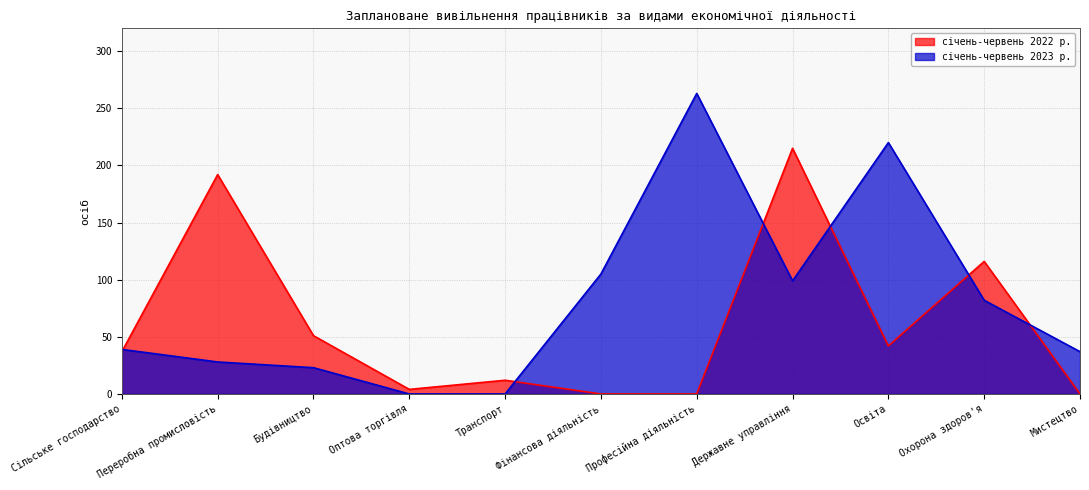

What is the difference between the maximum and second lowest values in the січень-червень 2022 р. series?

215